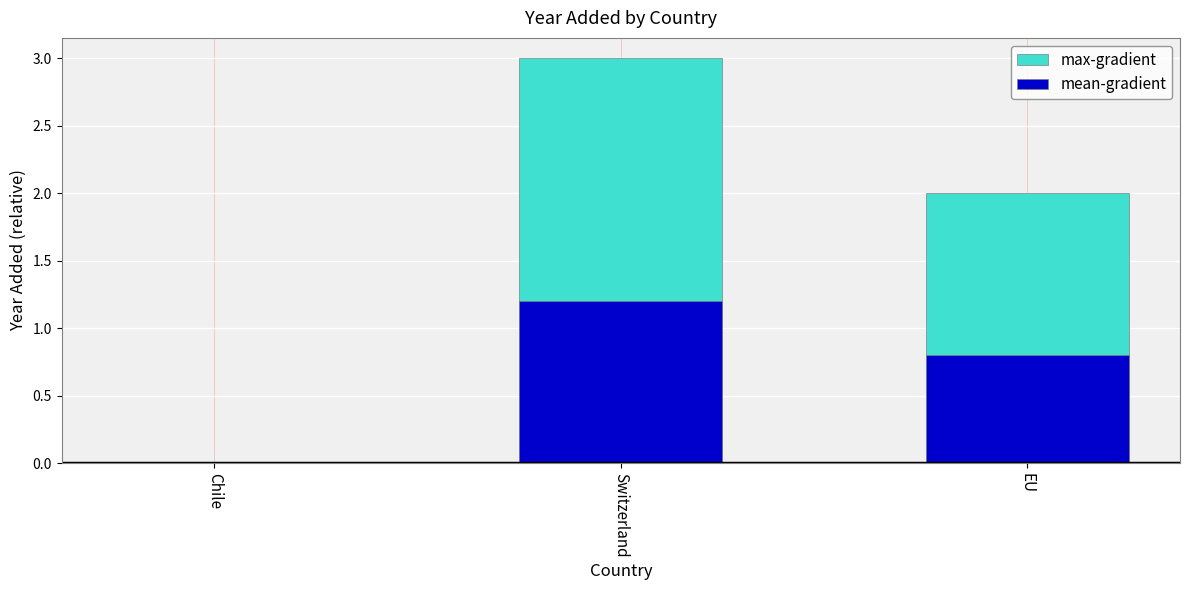

What are all the series names shown in the legend?

max-gradient, mean-gradient